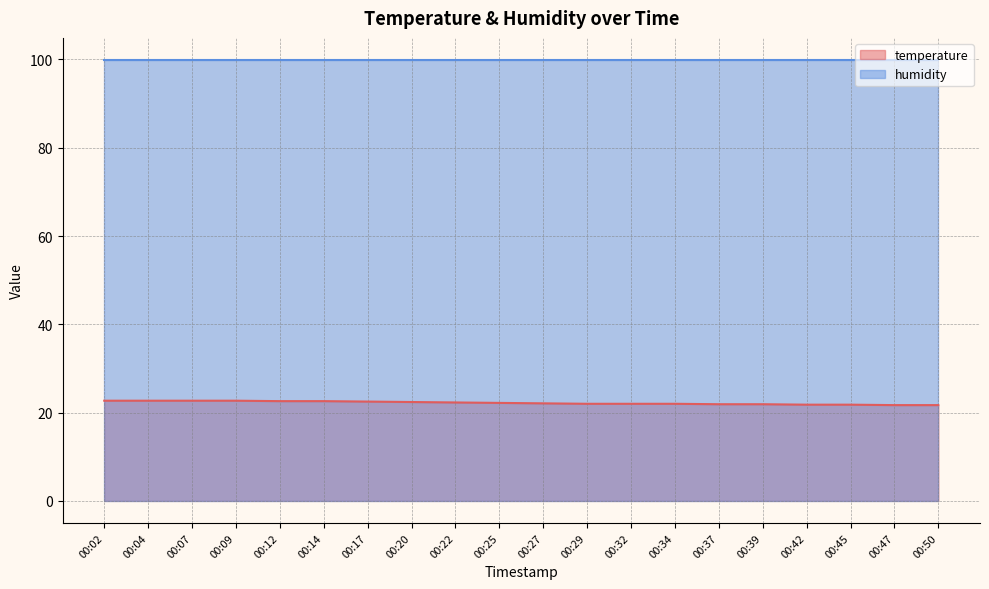

What is the difference between the values at 00:50 and 00:37?

0.2